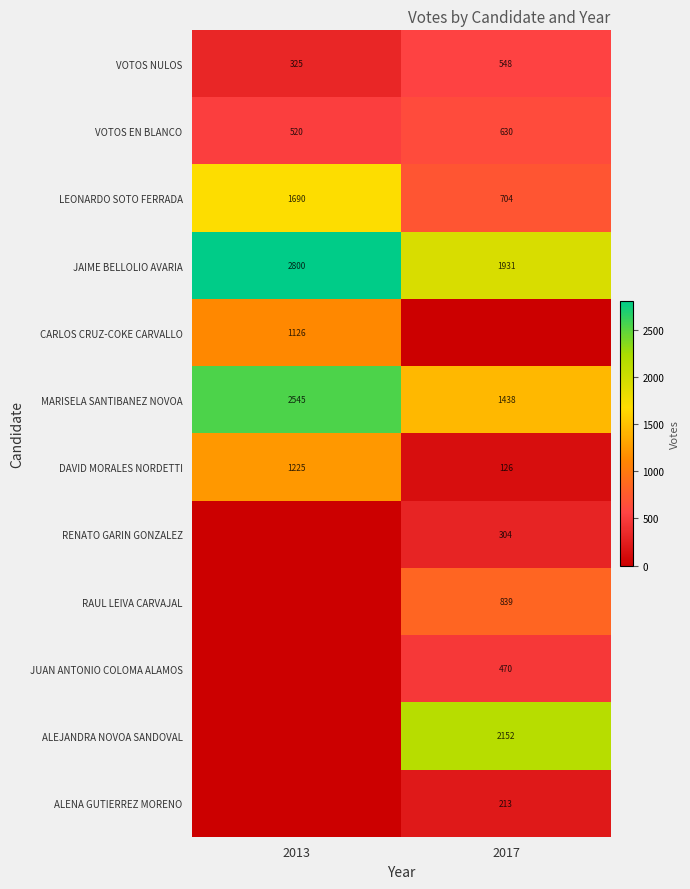

True or false: ALEJANDRA NOVOA SANDOVAL has a value of 1453 at 2017.

False